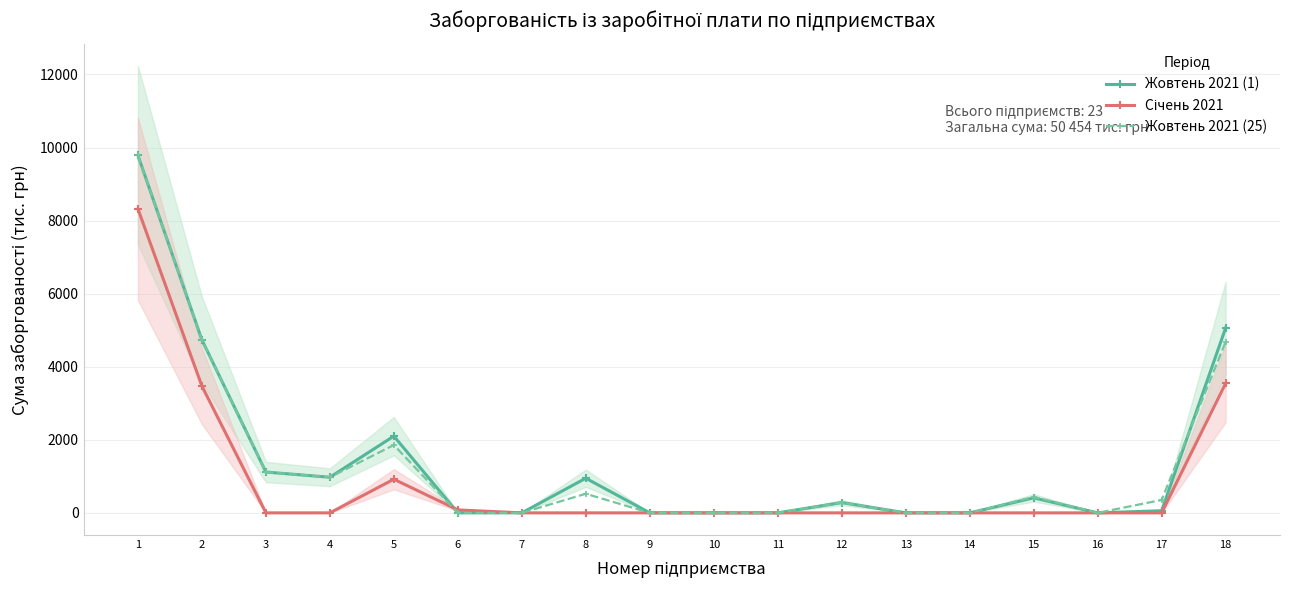

How many positive values does the Жовтень 2021 (25) series have?

10